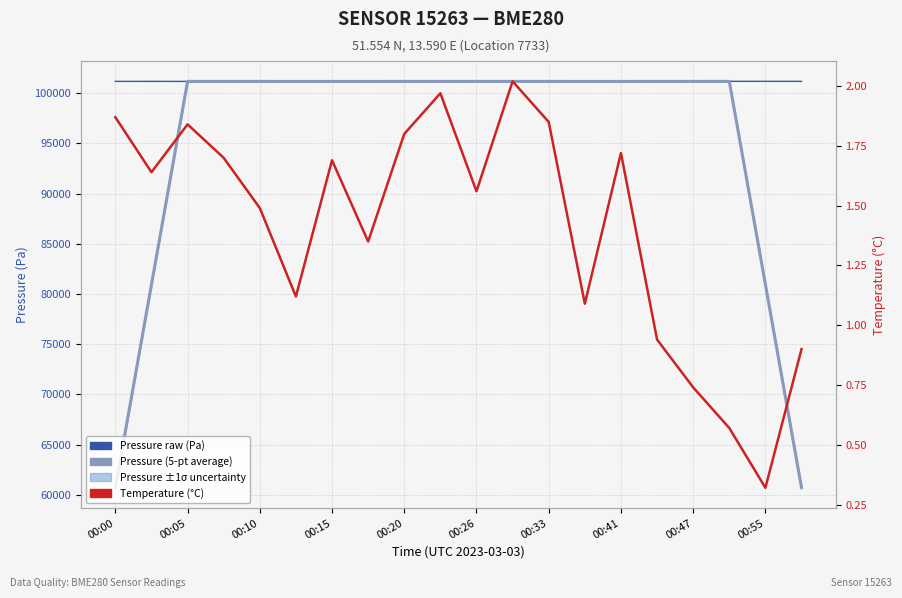

The value of Temperature (°C) at 00:55 is 1.0. True or false?

False